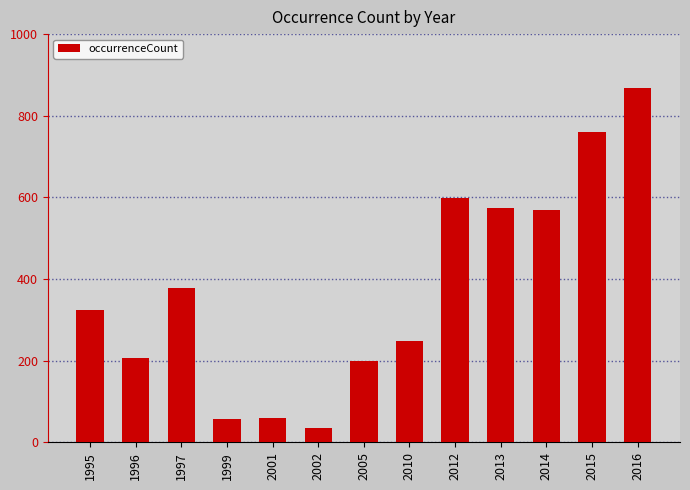

The chart shows a value of 56 at 1999. True or false?

True